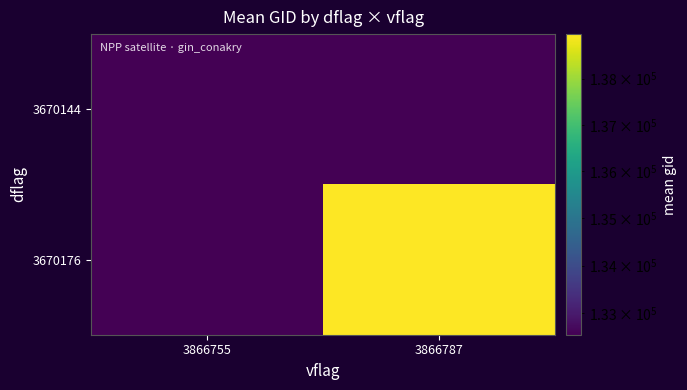

What is the spread (max minus min) of values at 3866787?

138972.2